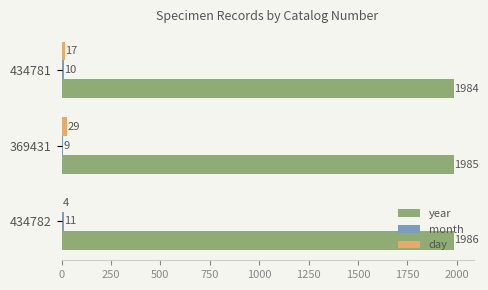

What is the total value across all series at 369431?

2023